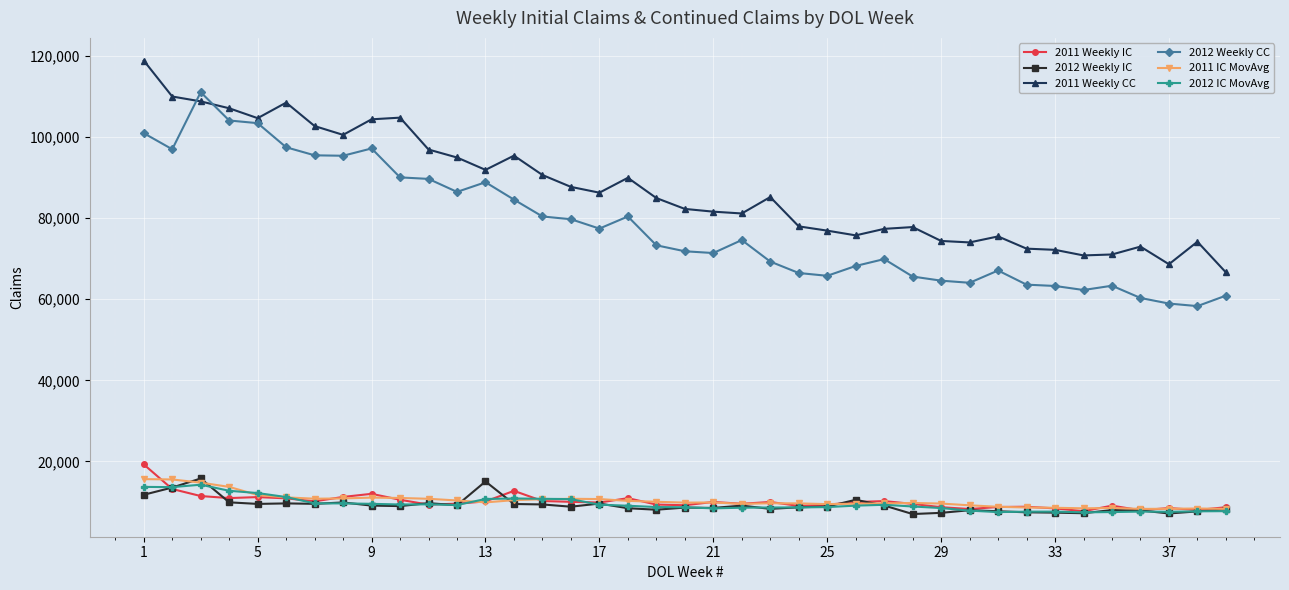

What is the sum of all 2012 IC MovAvg values?

369431.0